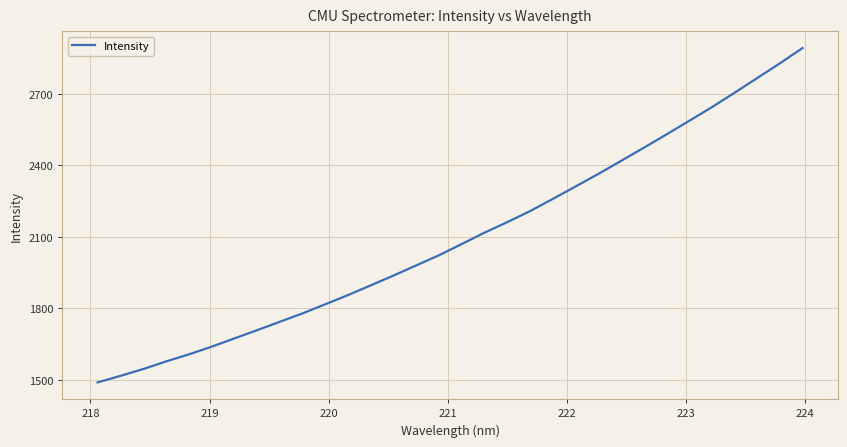

Does the chart have visible grid lines?

Yes